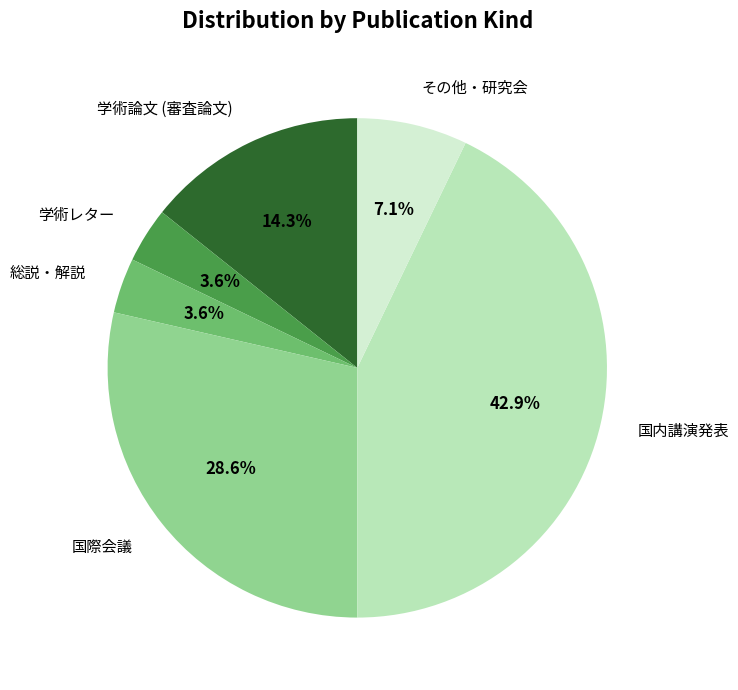

Which category has the biggest portion of the pie?

国内講演発表